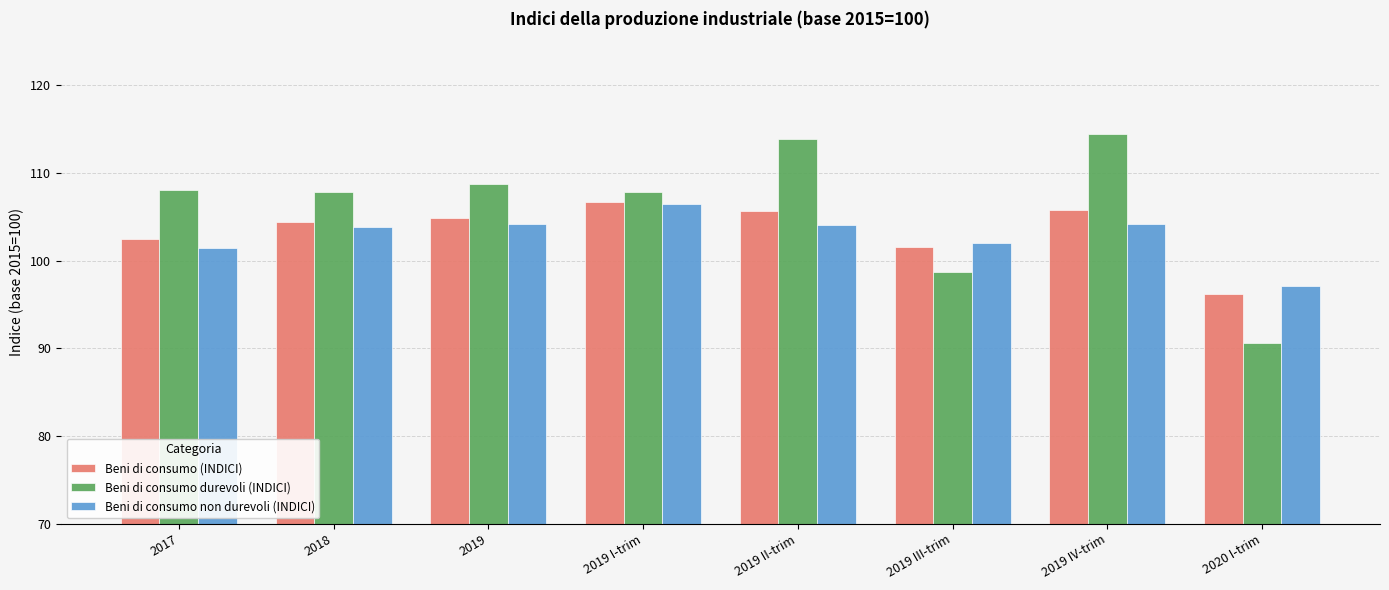

Is it true that Beni di consumo (INDICI) equals 104.4 at 2018?

True